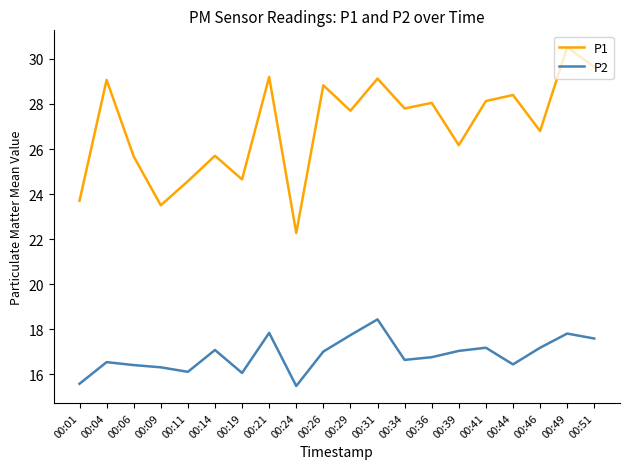

Is this an area chart (filled region under the line)?

No